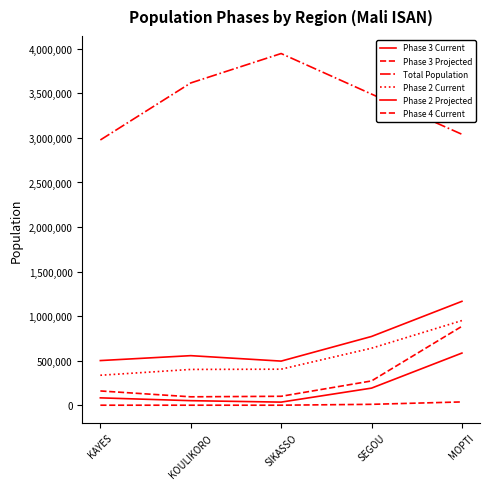

Reading right to left, what are all the values shown in this chart?

Phase 3 Current: 585155.4	191745.4	34633.8	50858.2	82446.1
Phase 3 Projected: 885682.9	272290.7	100072.7	94255.5	159877.7
Total Population: 3040904.0	3492125.0	3947362.3	3617211.6	2977293.9
Phase 2 Current: 949987.8	639686.1	404216.7	401532.4	336096.4
Phase 2 Projected: 1165901.1	771573.9	494992.7	556155.8	501023.1
Phase 4 Current: 36831.3	9839.8	0.0	0.0	0.0